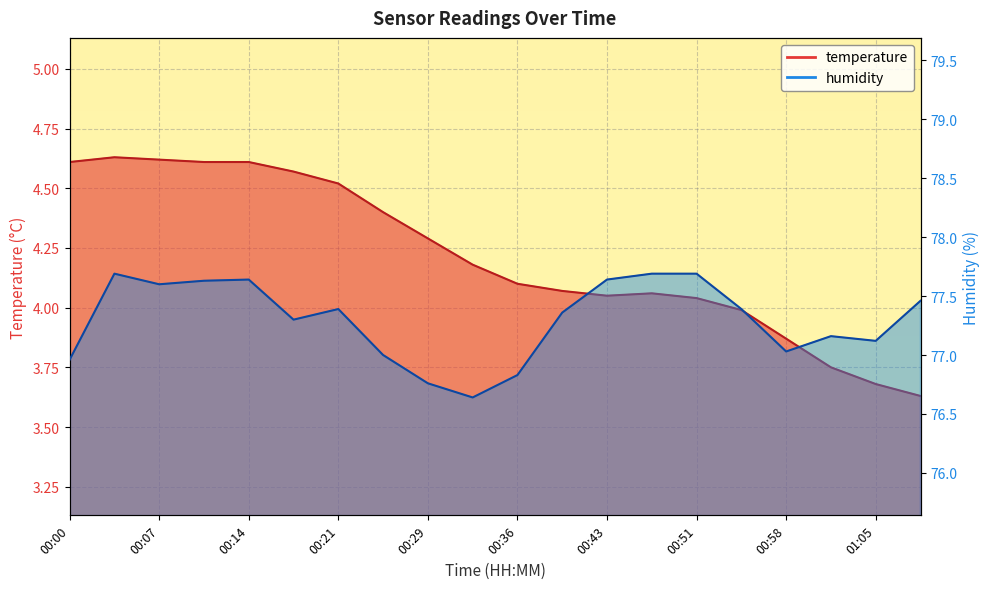

Which series has the largest range (max minus min)?

humidity